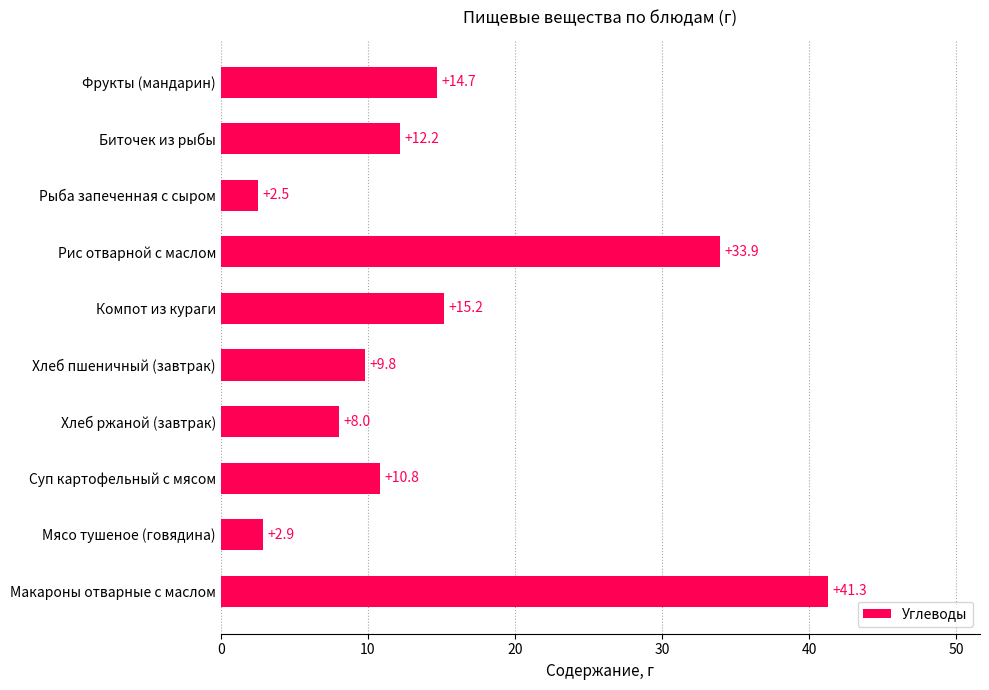

At which category does the chart reach its peak across all series?

Макароны отварные с маслом